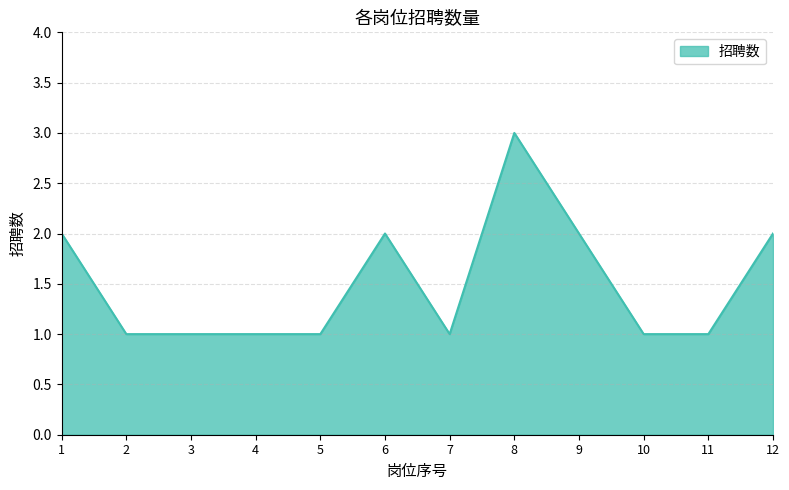

What is the difference between the values at 9 and 7?

1